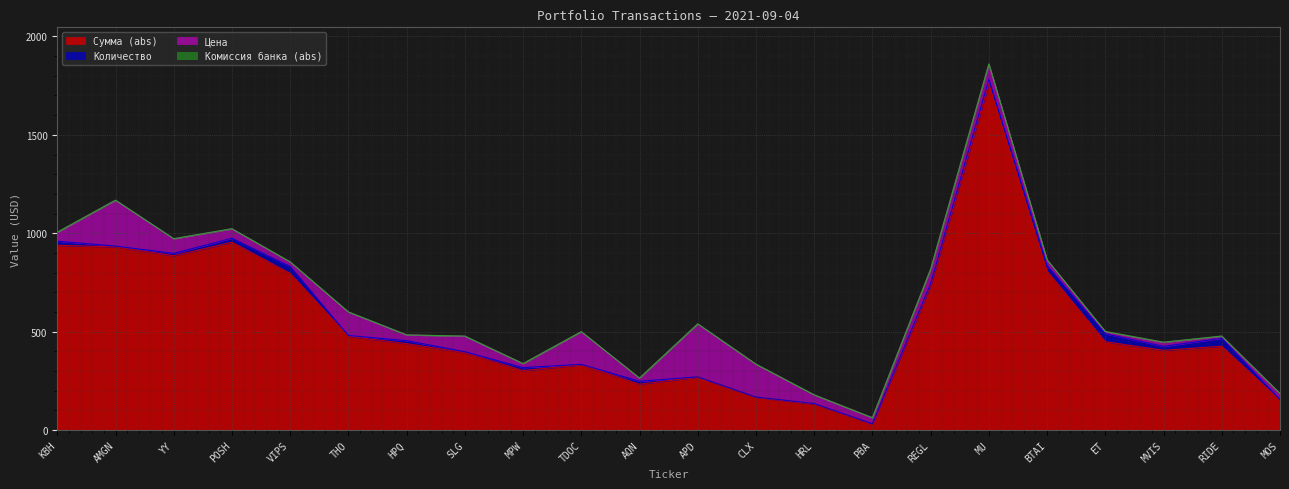

True or false: Сумма (abs) has more than 2 interior local peaks.

True